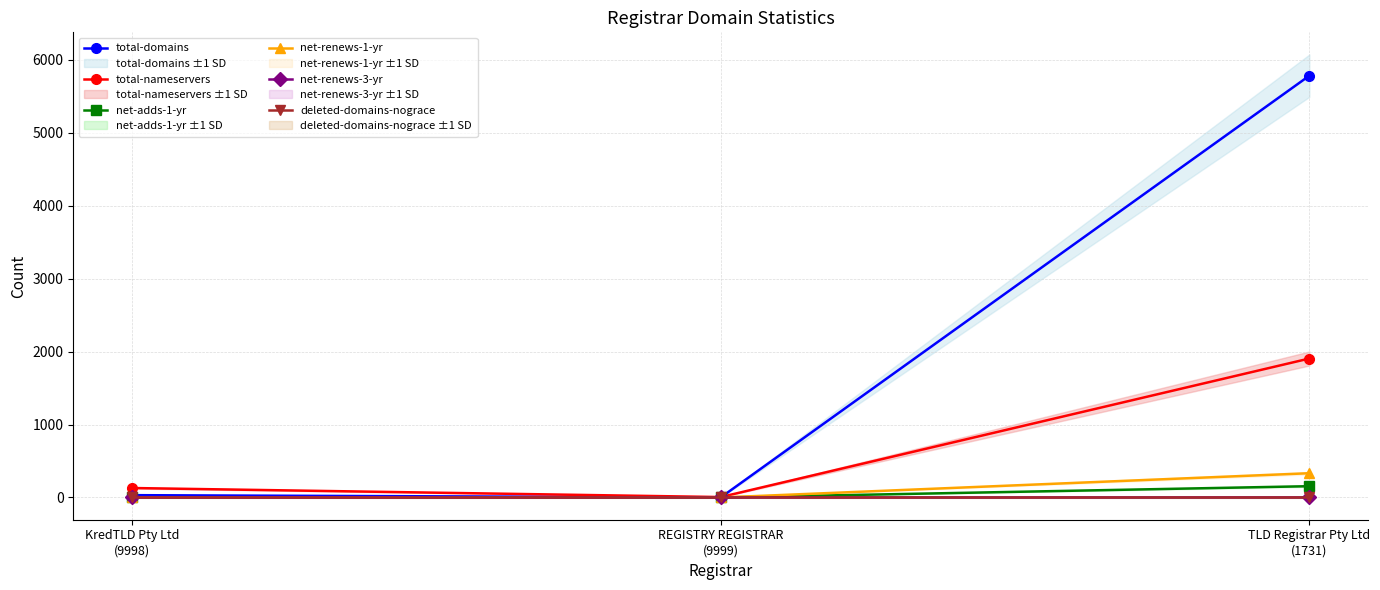

What position from the right is REGISTRY REGISTRAR
(9999)?

2